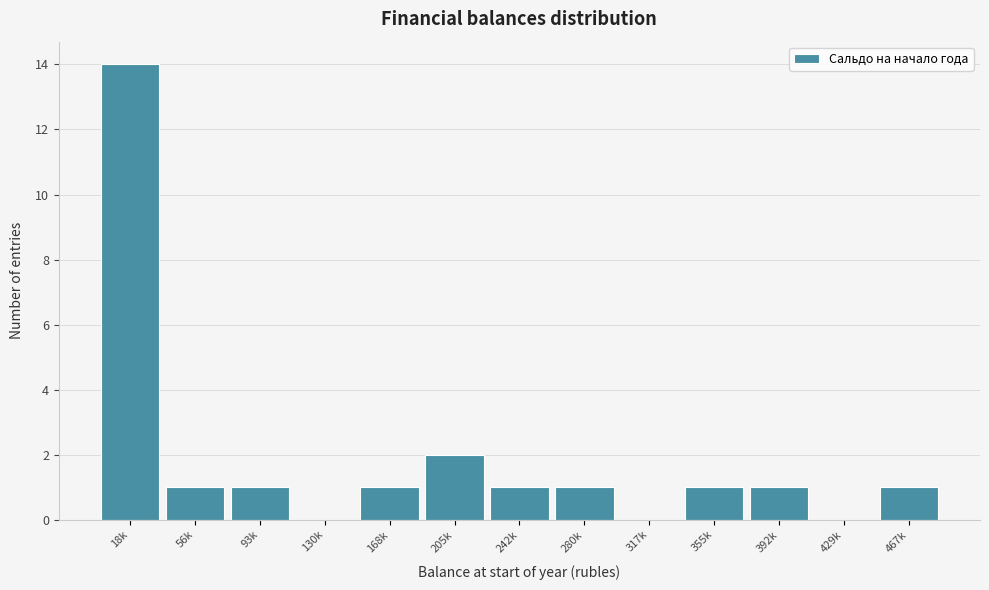

Reading left to right, list all the values displayed in this chart.

18k=14	56k=1	93k=1	130k=0	168k=1	205k=2	242k=1	280k=1	317k=0	355k=1	392k=1	429k=0	467k=1